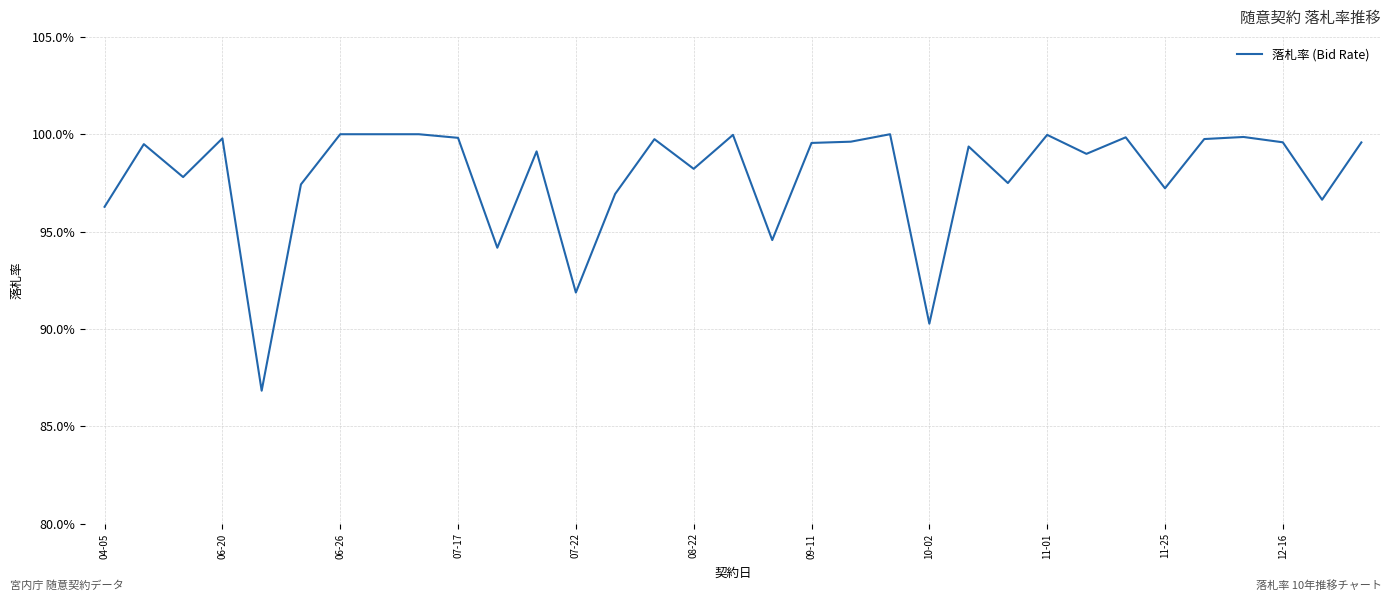

Does the chart have visible grid lines?

Yes